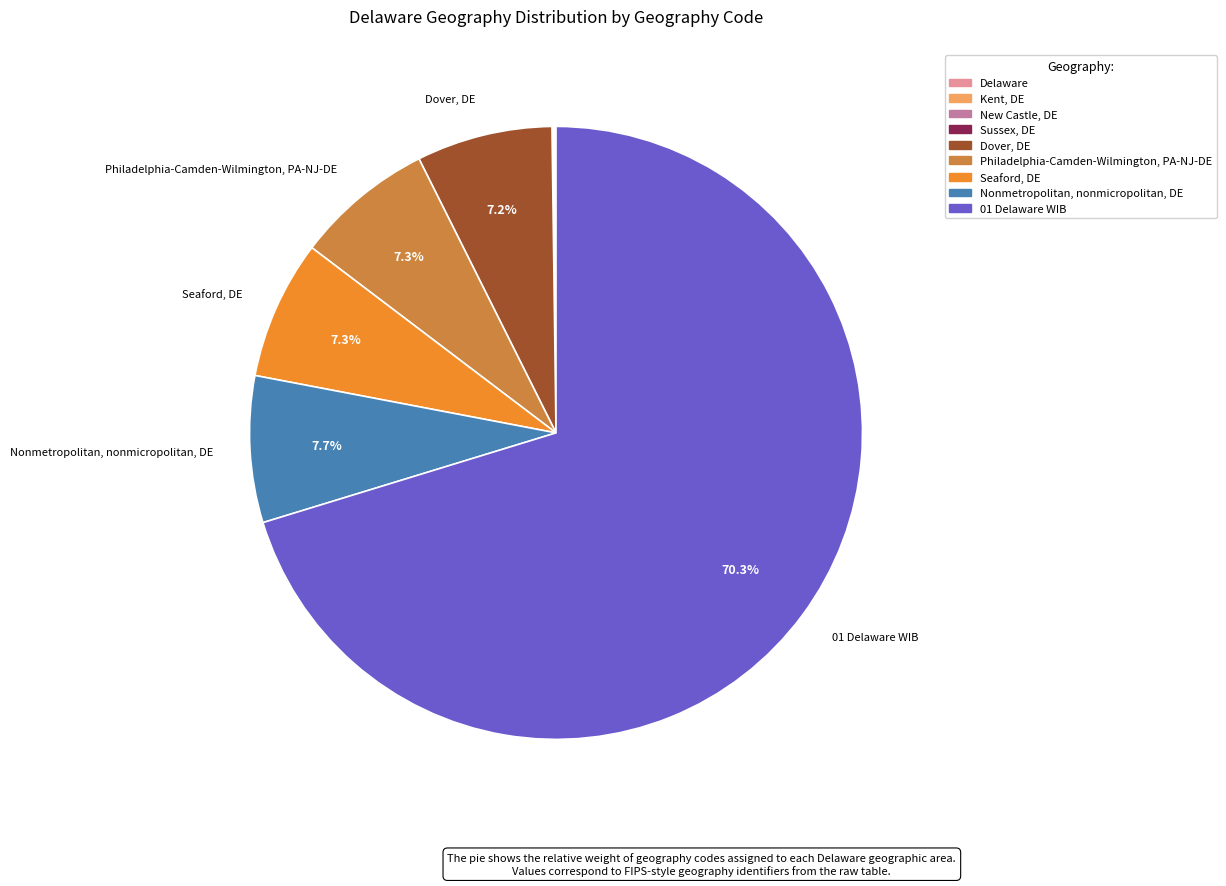

Does any single category account for the majority?

Yes